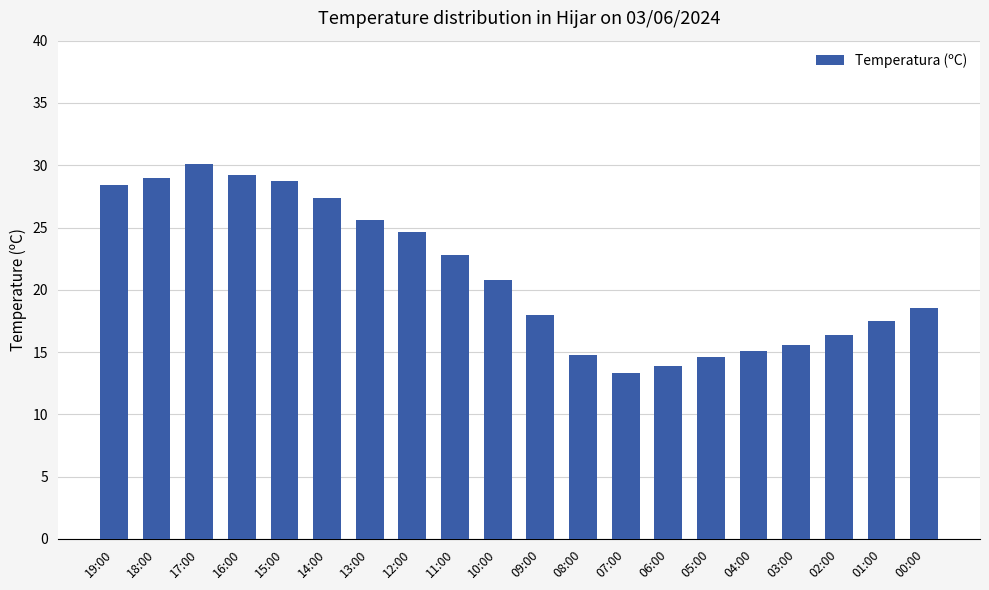

What is the sum of all values?

424.3